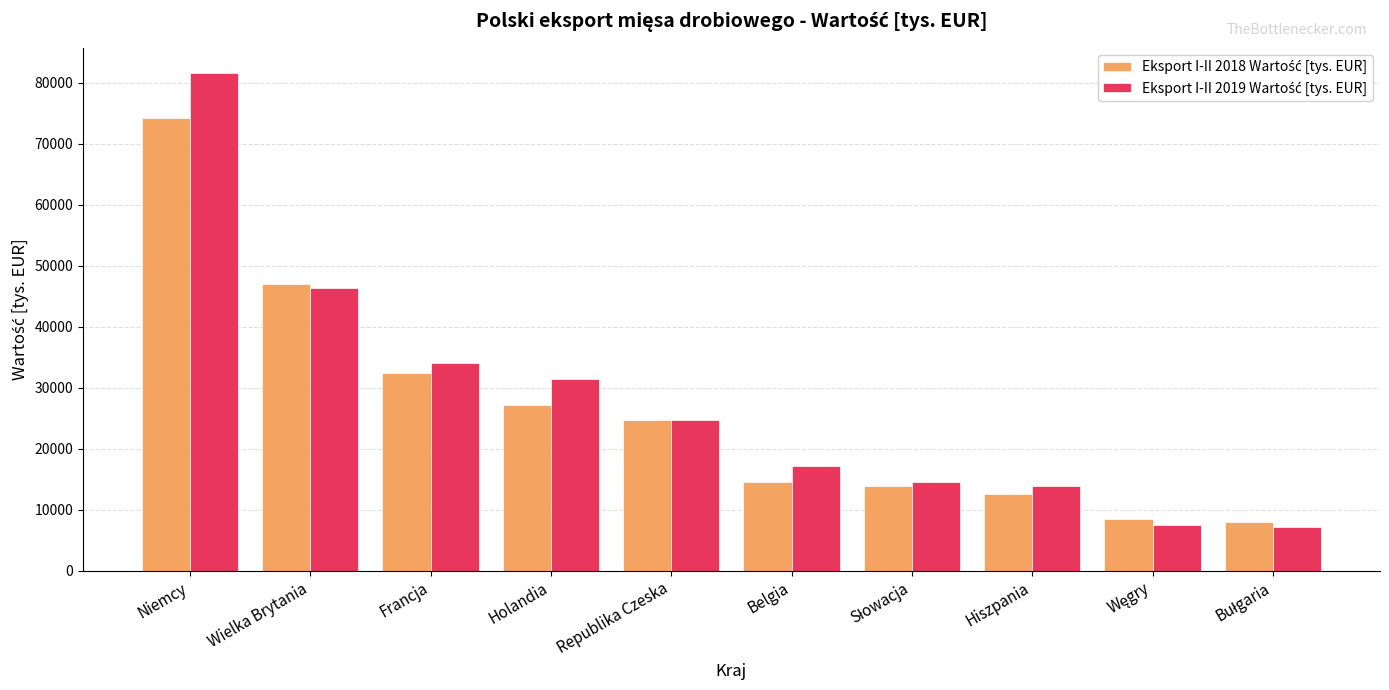

What is the total value across all series at Belgia?

31749.8